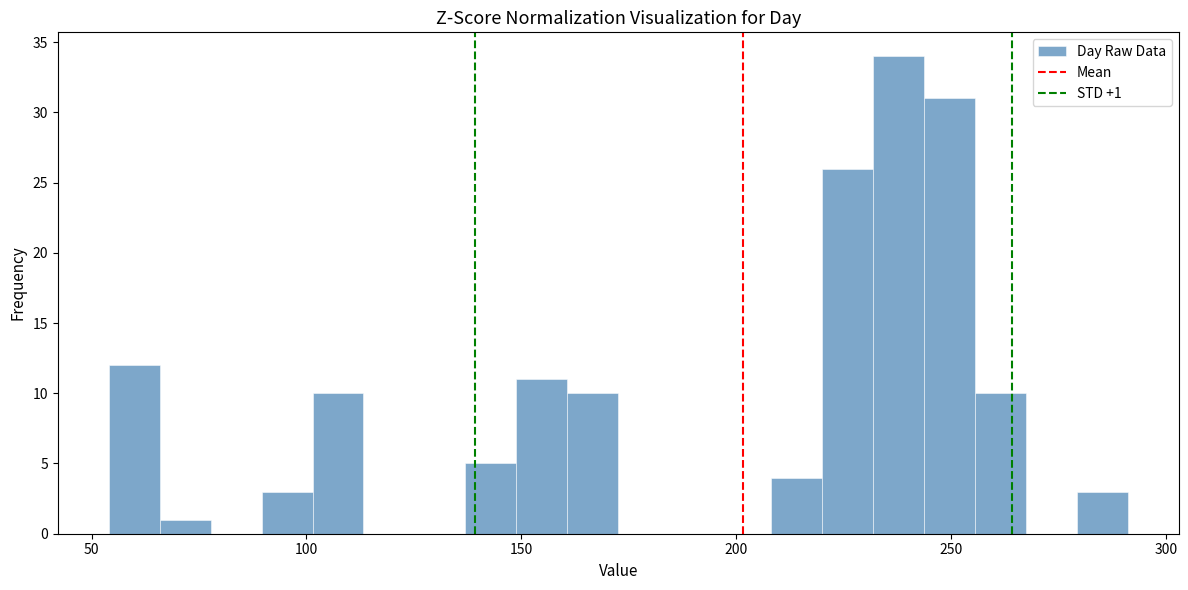

Around what value on the x-axis is the tallest bar? Give the approximate position of its centre, as read against the axis.

240